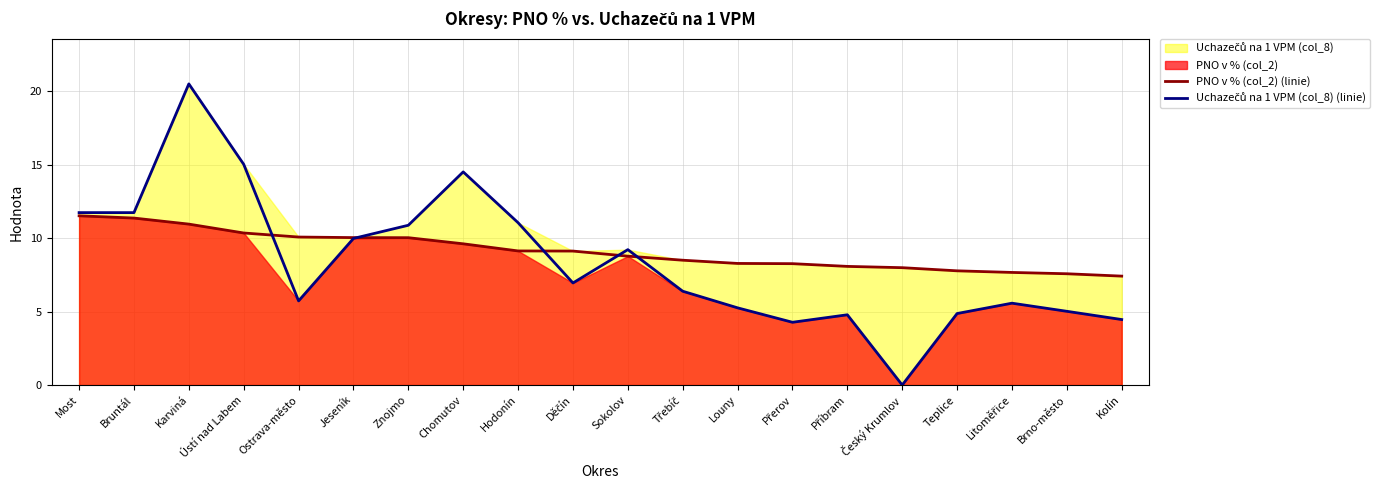

What is the value of the Uchazečů na 1 VPM (col_8) (linie) point at the 9th from the left?

11.1